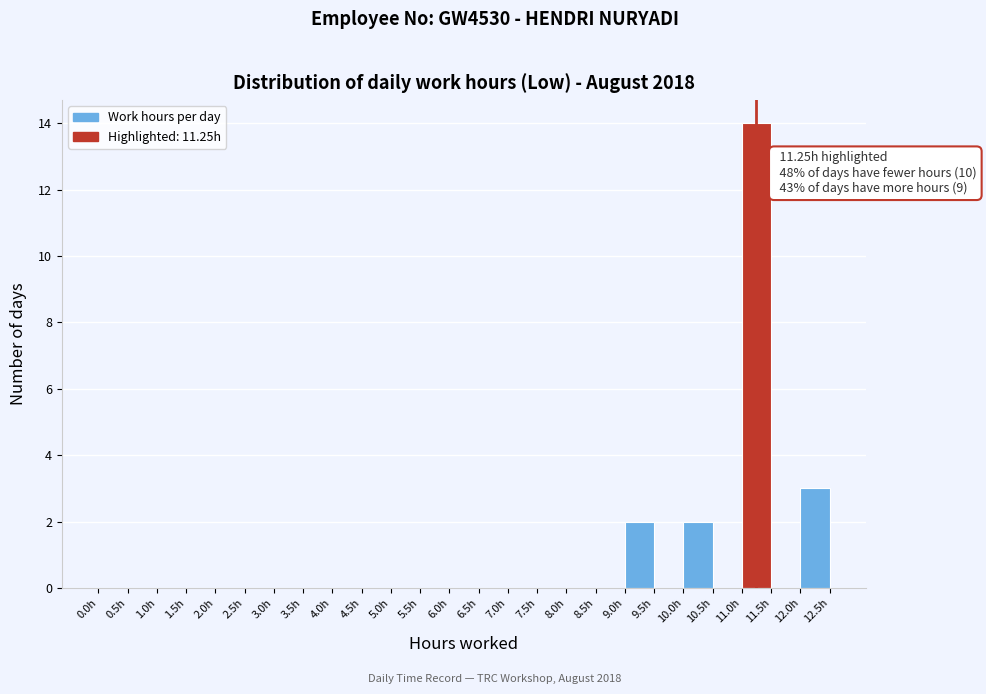

Over which range of the x-axis is the bar tallest?

11.0 to 11.5